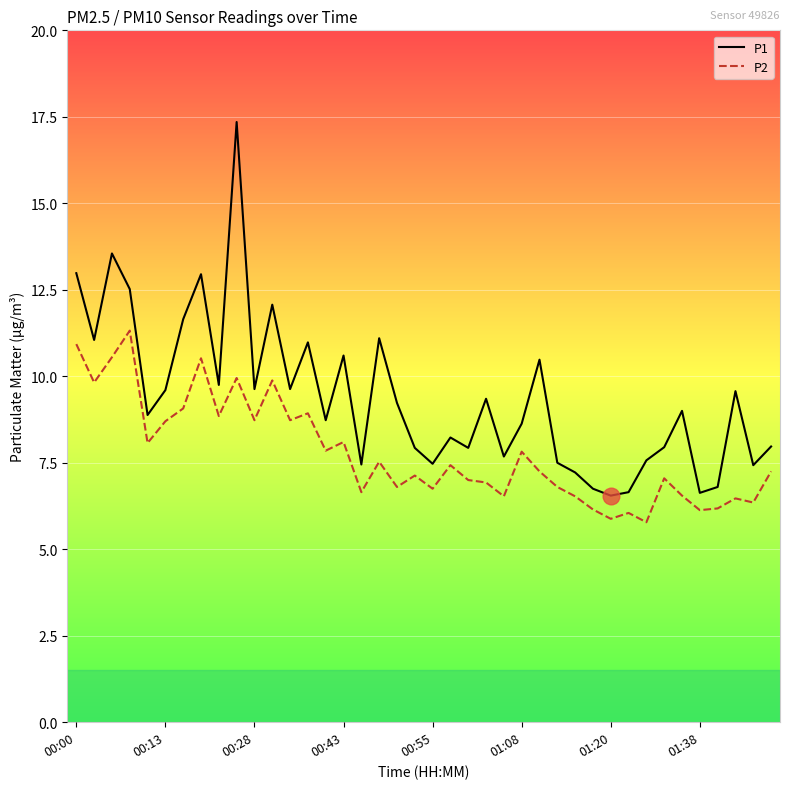

Which series has the largest total across all categories?

P1